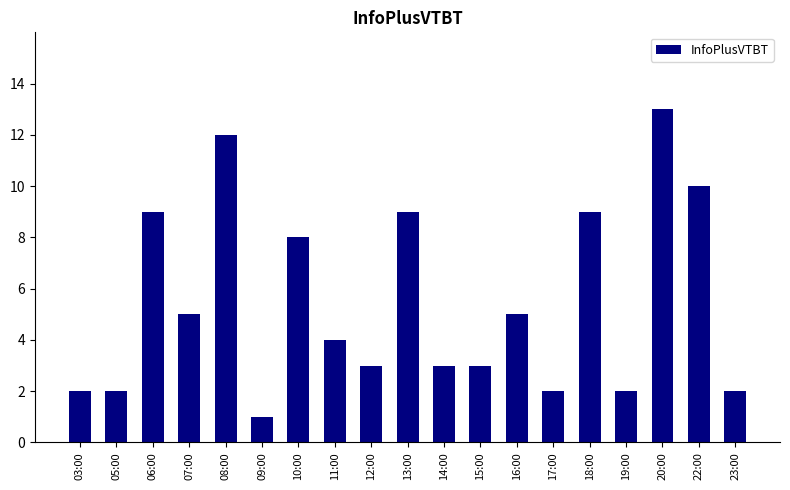

Where does the data first go above 4?

06:00